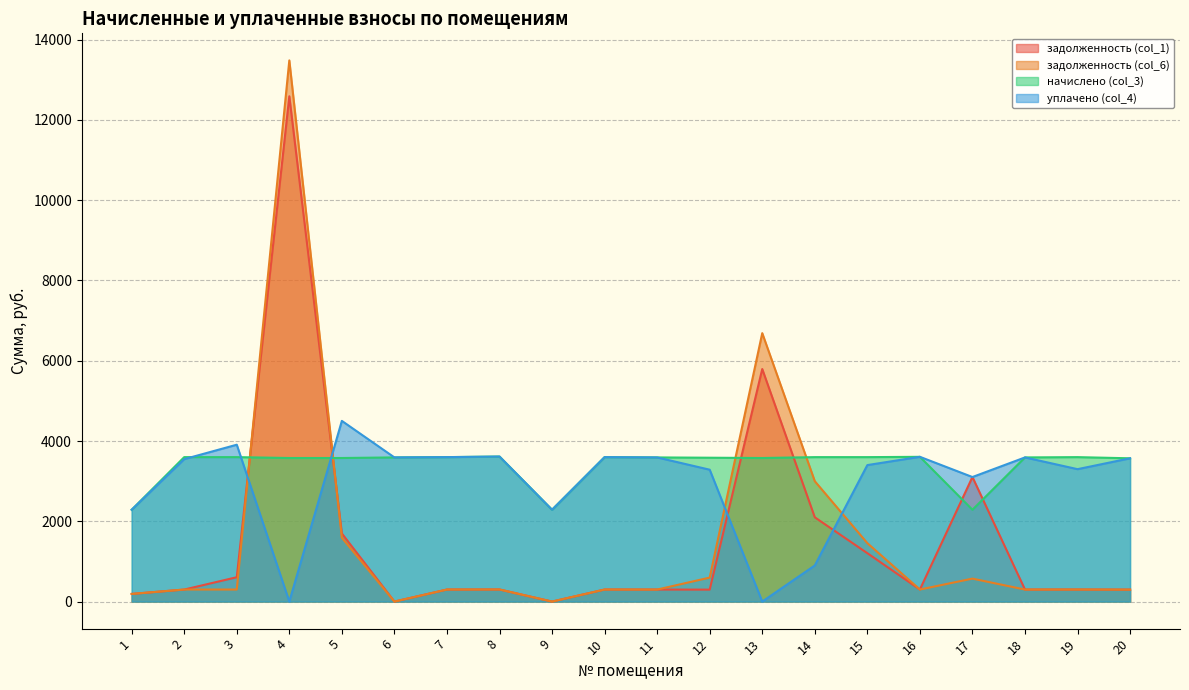

True or false: уплачено (col_4) and начислено (col_3) intersect in this chart.

True